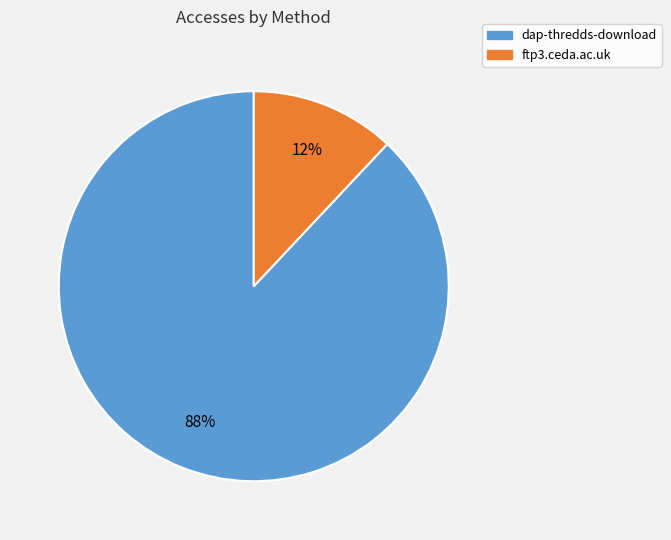

The dap-thredds-download slice represents 88% of the pie. True or false?

True